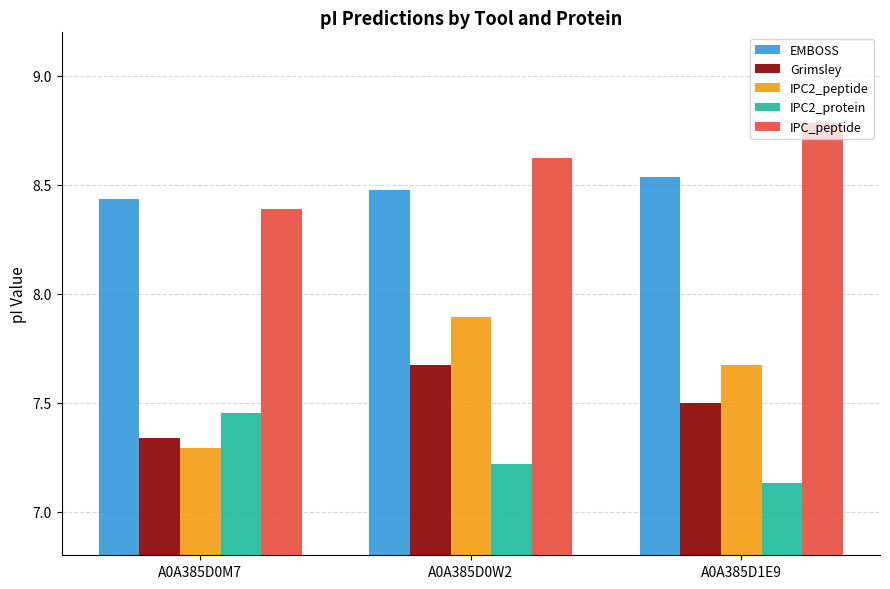

Where is Grimsley nearest to the value 7?

A0A385D0M7